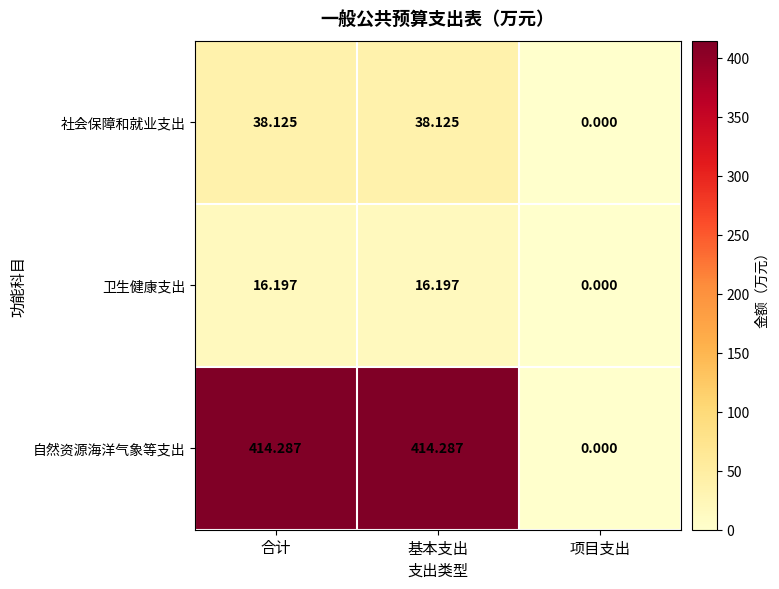

Where is 卫生健康支出 nearest to the value 8?

项目支出